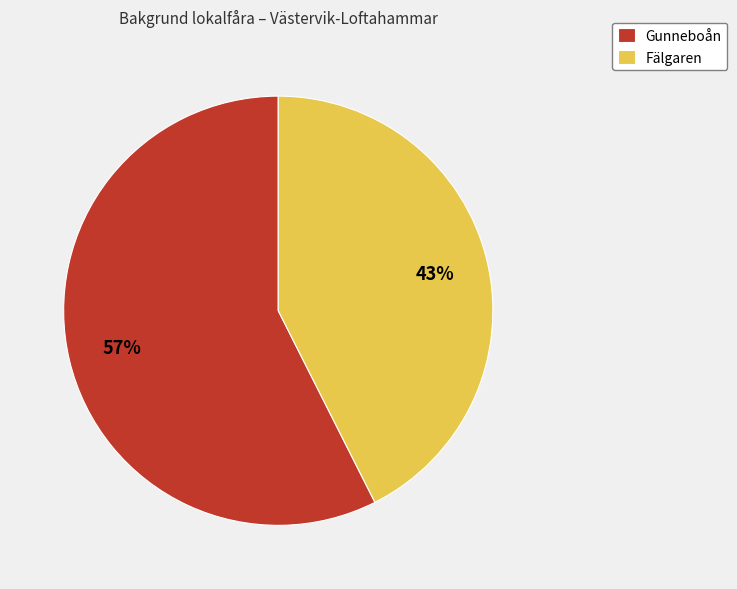

Which has a higher value, Gunneboån or Fälgaren?

Gunneboån